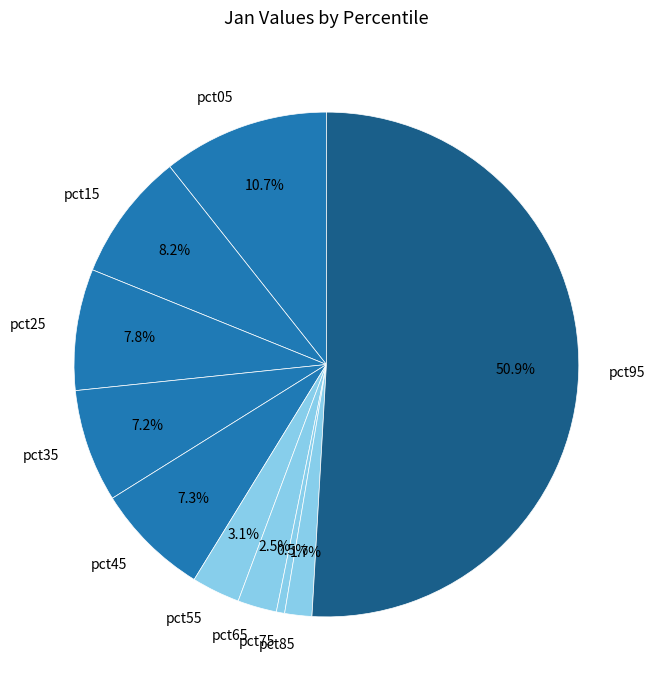

Count the number of slices in the pie.

10